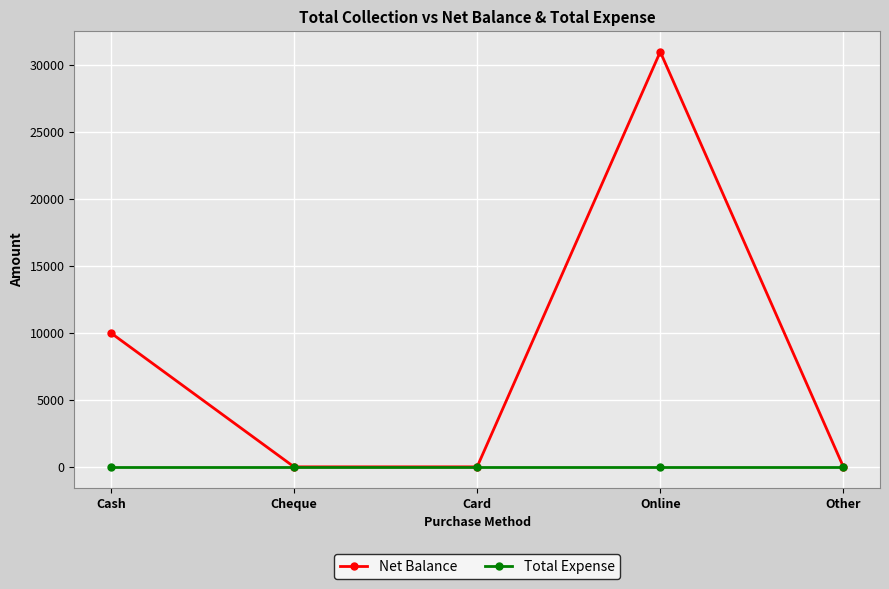

Which series has the largest range (max minus min)?

Net Balance